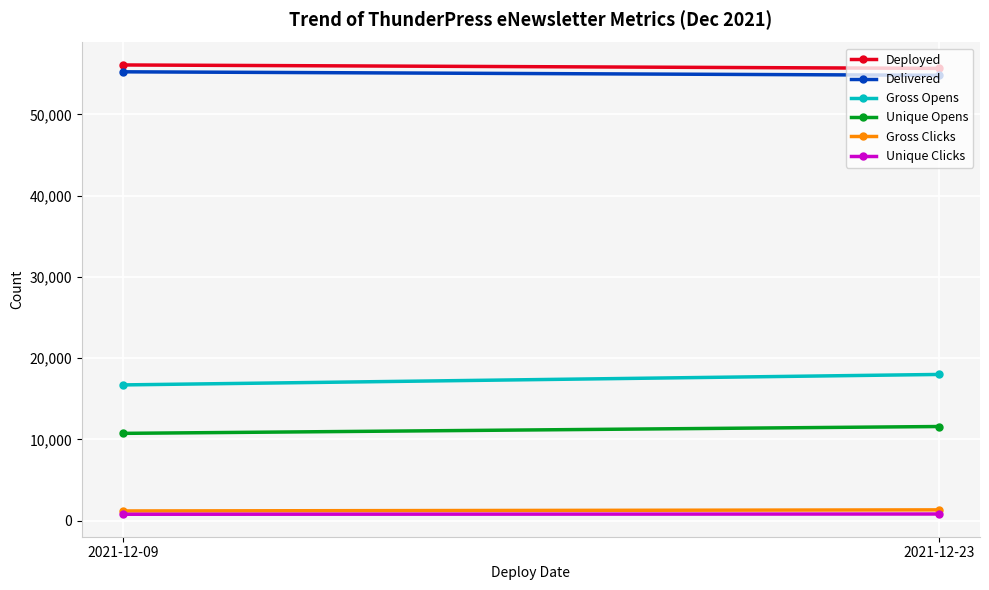

What are all the series names shown in the legend?

Deployed, Delivered, Gross Opens, Unique Opens, Gross Clicks, Unique Clicks